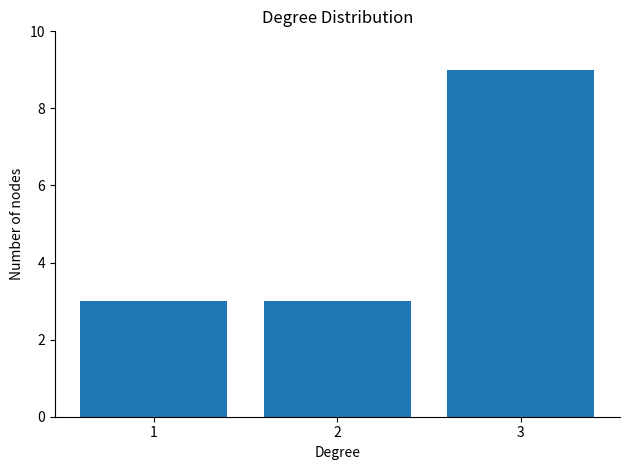

Approximately how many times larger is the value at 2 compared to 1?

1.0